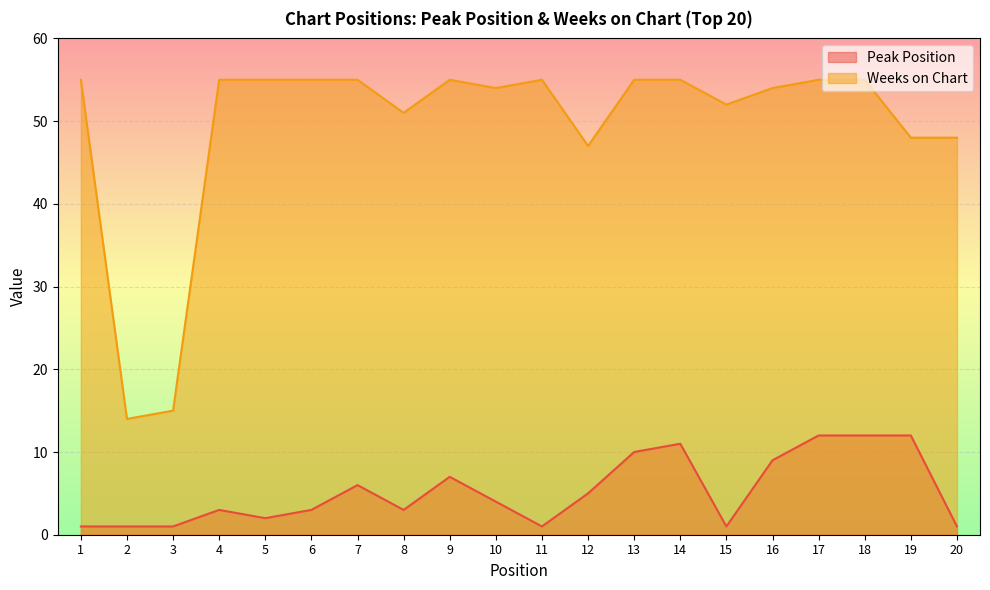

True or false: Weeks on Chart and Peak Position intersect in this chart.

False